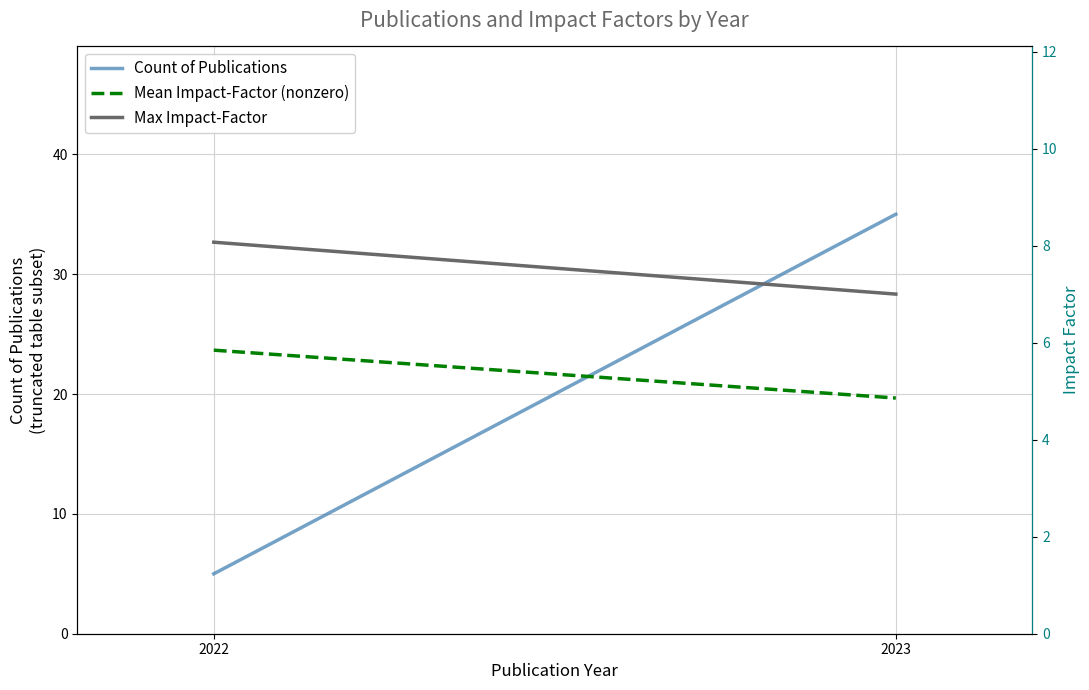

Which series has the largest range (max minus min)?

Count of Publications